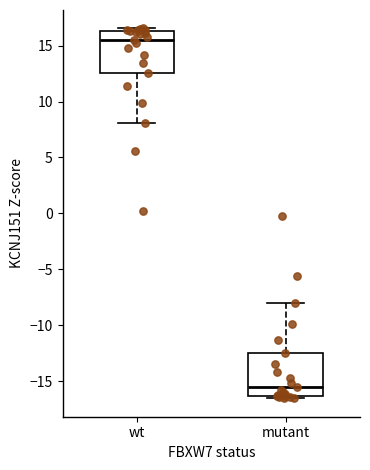

Reading left to right, transcribe this box plot: for each box, give where its median line is, the range the box spans, and where its two whiskers end, as read against the y-axis. The values are not printed on the chart, so give them approximately, as read against the axis.

wt: median 15.5, box 12.5 to 16.5, whiskers 8.0 to 16.5 (just above the box's upper edge)
mutant: median -15.5, box -16.5 to -12.5, whiskers -16.5 (just below the box's lower edge) to -8.0